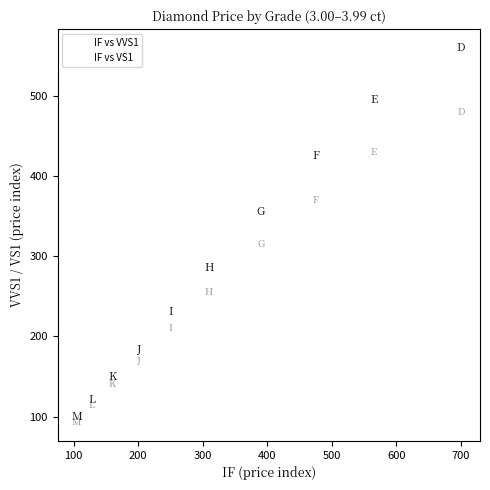

Which series reaches the minimum Y coordinate?

IF vs VS1